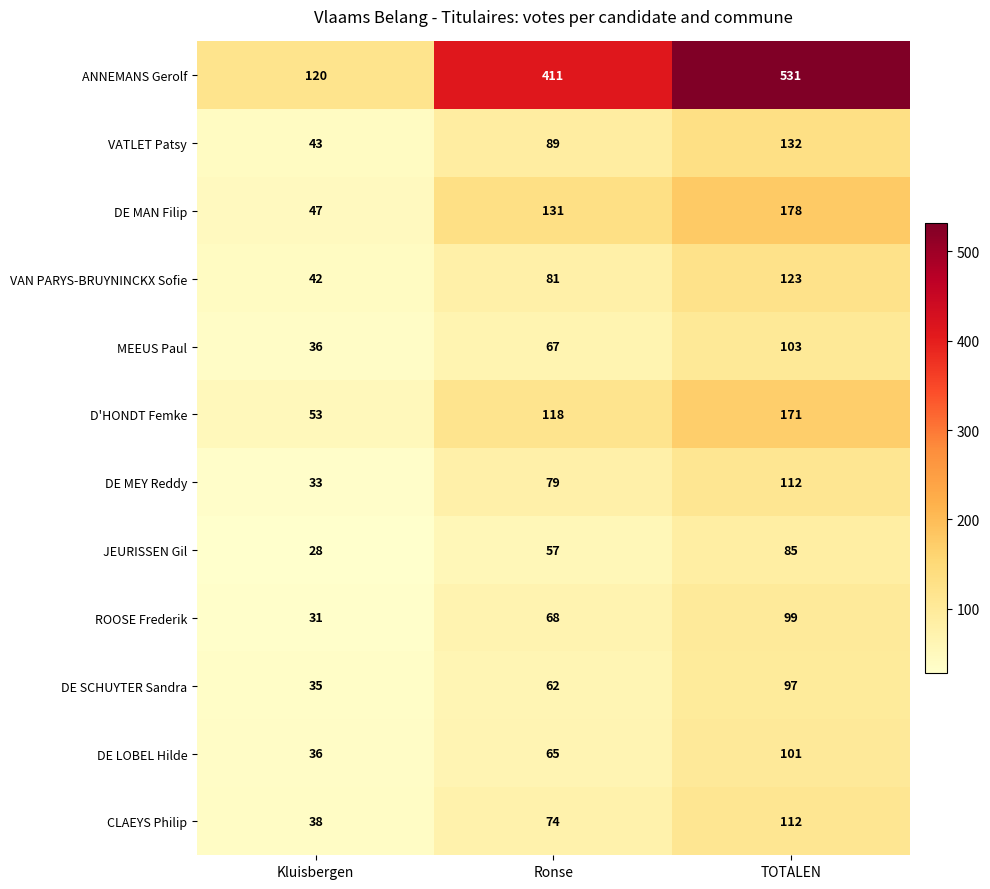

Which series has the largest total across all categories?

ANNEMANS Gerolf